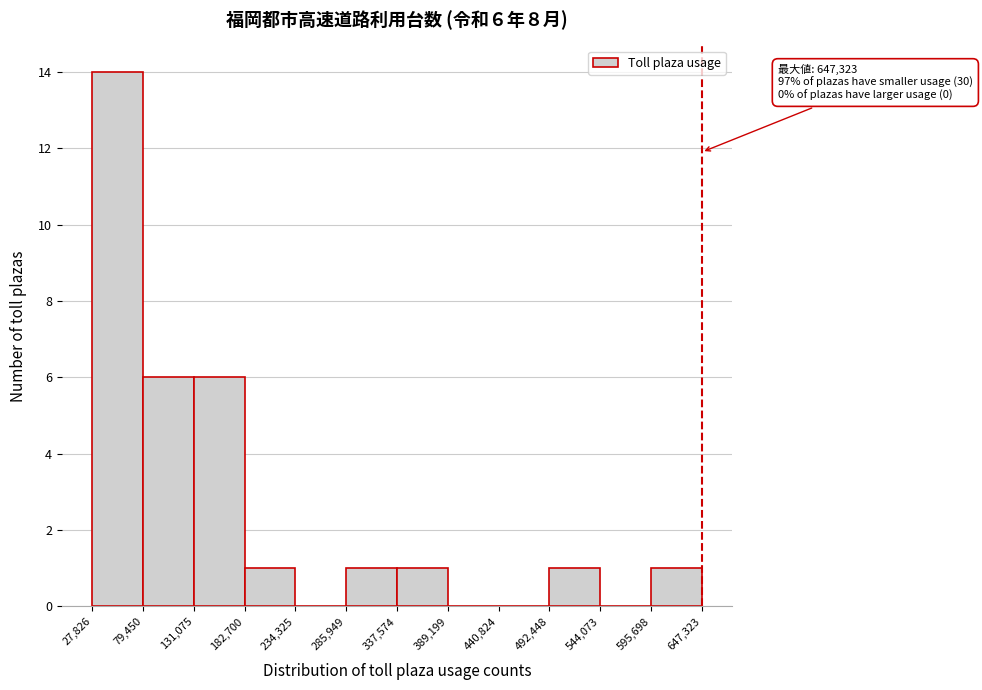

Over which range of the x-axis is the bar tallest?

27,826 to 79,450